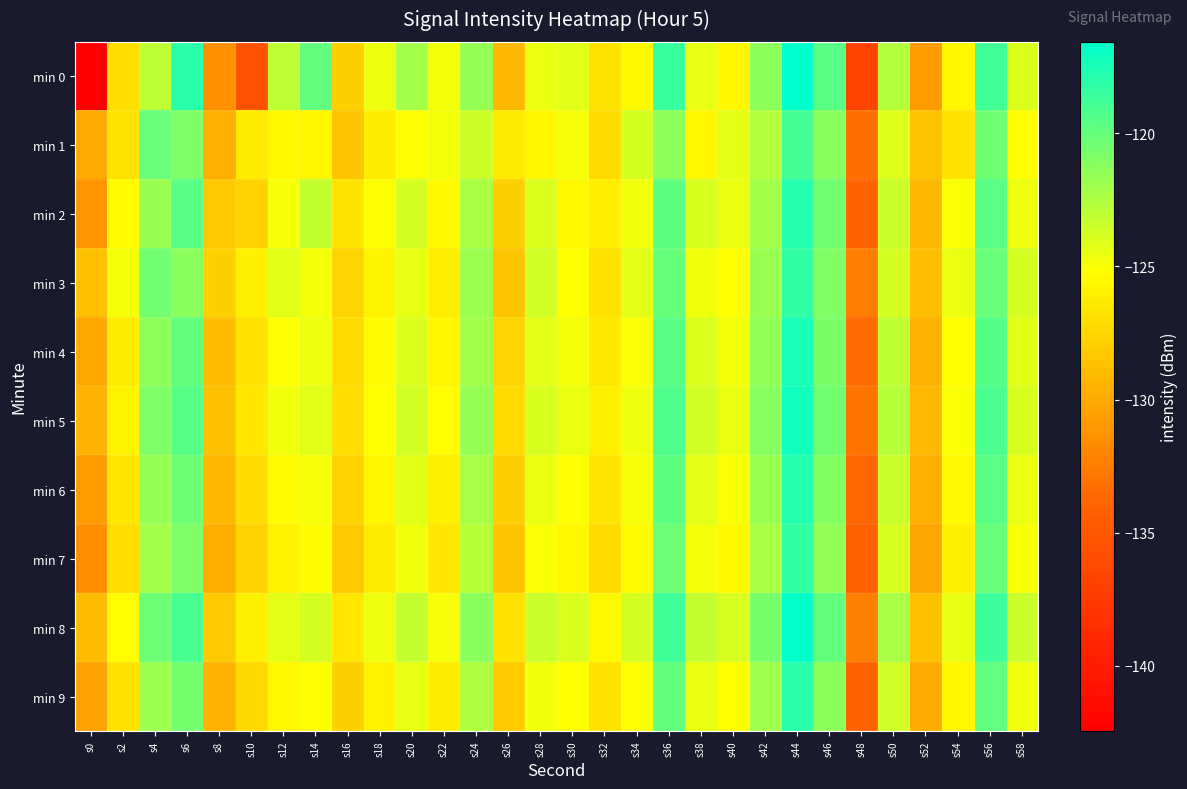

Reading right to left, list all the values displayed in this chart.

min 0: s58=-124.0	s56=-118.8	s54=-125.7	s52=-130.8	s50=-122.7	s48=-136.7	s46=-119.6	s44=-116.6	s42=-121.4	s40=-125.7	s38=-124.4	s36=-118.5	s34=-125.5	s32=-126.7	s30=-124.2	s28=-124.5	s26=-129.1	s24=-121.6	s22=-124.8	s20=-122.2	s18=-124.6	s16=-127.9	s14=-119.9	s12=-123.0	s10=-135.5	s8=-131.4	s6=-118.1	s4=-123.0	s2=-127.0	s0=-142.4
min 1: s58=-125.3	s56=-120.4	s54=-126.8	s52=-128.5	s50=-124.1	s48=-133.2	s46=-121.3	s44=-118.9	s42=-122.7	s40=-124.3	s38=-125.6	s36=-121.4	s34=-123.8	s32=-127.2	s30=-124.9	s28=-125.7	s26=-126.3	s24=-123.5	s22=-124.8	s20=-125.1	s18=-126.3	s16=-128.5	s14=-125.7	s12=-125.5	s10=-126.3	s8=-129.6	s6=-120.9	s4=-120.2	s2=-126.7	s0=-130.0
min 2: s58=-124.6	s56=-119.7	s54=-125.0	s52=-129.2	s50=-123.4	s48=-134.1	s46=-120.5	s44=-117.8	s42=-122.1	s40=-124.5	s38=-123.9	s36=-119.8	s34=-124.7	s32=-126.1	s30=-125.6	s28=-124.0	s26=-127.8	s24=-122.4	s22=-125.5	s20=-123.8	s18=-125.1	s16=-126.7	s14=-123.2	s12=-124.9	s10=-127.6	s8=-128.3	s6=-119.7	s4=-121.8	s2=-125.4	s0=-131.2
min 3: s58=-123.8	s56=-120.2	s54=-124.5	s52=-128.9	s50=-123.8	s48=-132.5	s46=-121.0	s44=-118.3	s42=-121.8	s40=-125.2	s38=-124.7	s36=-120.1	s34=-124.3	s32=-126.8	s30=-125.2	s28=-123.7	s26=-128.4	s24=-121.9	s22=-126.1	s20=-124.4	s18=-125.8	s16=-127.5	s14=-124.8	s12=-124.2	s10=-126.0	s8=-127.8	s6=-121.3	s4=-120.5	s2=-124.9	s0=-128.7
min 4: s58=-124.2	s56=-119.4	s54=-125.3	s52=-129.5	s50=-123.1	s48=-133.5	s46=-120.8	s44=-117.5	s42=-121.5	s40=-124.8	s38=-124.0	s36=-119.5	s34=-125.0	s32=-126.4	s30=-124.8	s28=-124.3	s26=-127.5	s24=-122.1	s22=-125.7	s20=-124.0	s18=-125.4	s16=-127.2	s14=-124.6	s12=-125.1	s10=-126.8	s8=-129.0	s6=-120.0	s4=-121.4	s2=-126.2	s0=-130.1
min 5: s58=-123.9	s56=-119.1	s54=-125.0	s52=-129.1	s50=-122.8	s48=-133.0	s46=-120.5	s44=-117.2	s42=-121.2	s40=-124.5	s38=-123.7	s36=-119.2	s34=-124.6	s32=-126.0	s30=-124.5	s28=-123.9	s26=-127.2	s24=-121.7	s22=-125.3	s20=-123.7	s18=-125.2	s16=-127.0	s14=-124.2	s12=-124.7	s10=-126.5	s8=-128.6	s6=-119.5	s4=-120.9	s2=-125.8	s0=-129.5
min 6: s58=-124.5	s56=-119.7	s54=-125.5	s52=-129.7	s50=-123.4	s48=-133.8	s46=-121.1	s44=-117.8	s42=-121.8	s40=-125.0	s38=-124.3	s36=-119.8	s34=-124.9	s32=-126.6	s30=-125.1	s28=-124.5	s26=-127.9	s24=-122.3	s22=-126.0	s20=-124.2	s18=-125.7	s16=-127.6	s14=-124.9	s12=-125.4	s10=-127.1	s8=-129.3	s6=-120.4	s4=-121.7	s2=-126.5	s0=-130.8
min 7: s58=-125.0	s56=-120.2	s54=-126.0	s52=-130.2	s50=-123.9	s48=-134.3	s46=-121.6	s44=-118.3	s42=-122.3	s40=-125.5	s38=-124.8	s36=-120.3	s34=-125.4	s32=-127.1	s30=-125.6	s28=-125.0	s26=-128.4	s24=-122.8	s22=-126.5	s20=-124.7	s18=-126.2	s16=-128.1	s14=-125.4	s12=-125.9	s10=-127.6	s8=-129.8	s6=-120.9	s4=-122.2	s2=-127.0	s0=-131.5
min 8: s58=-123.4	s56=-118.6	s54=-124.4	s52=-128.6	s50=-122.3	s48=-132.4	s46=-120.0	s44=-116.7	s42=-120.7	s40=-123.9	s38=-123.2	s36=-118.7	s34=-123.8	s32=-125.5	s30=-124.0	s28=-123.4	s26=-126.8	s24=-121.3	s22=-124.9	s20=-123.2	s18=-124.6	s16=-126.5	s14=-123.8	s12=-124.3	s10=-126.0	s8=-128.1	s6=-119.0	s4=-120.3	s2=-125.3	s0=-129.0
min 9: s58=-124.7	s56=-119.9	s54=-125.7	s52=-129.9	s50=-123.6	s48=-134.0	s46=-121.4	s44=-118.0	s42=-122.0	s40=-125.2	s38=-124.5	s36=-120.0	s34=-125.1	s32=-126.8	s30=-125.2	s28=-124.7	s26=-128.1	s24=-122.5	s22=-126.2	s20=-124.4	s18=-125.9	s16=-127.8	s14=-125.1	s12=-125.6	s10=-127.3	s8=-129.5	s6=-120.6	s4=-121.9	s2=-126.8	s0=-130.5